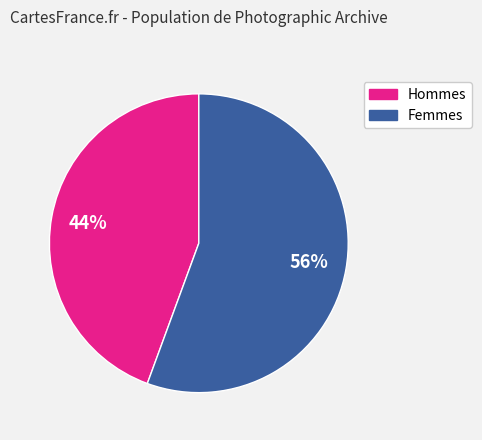

To the nearest percent, what is the average slice percentage?

50%